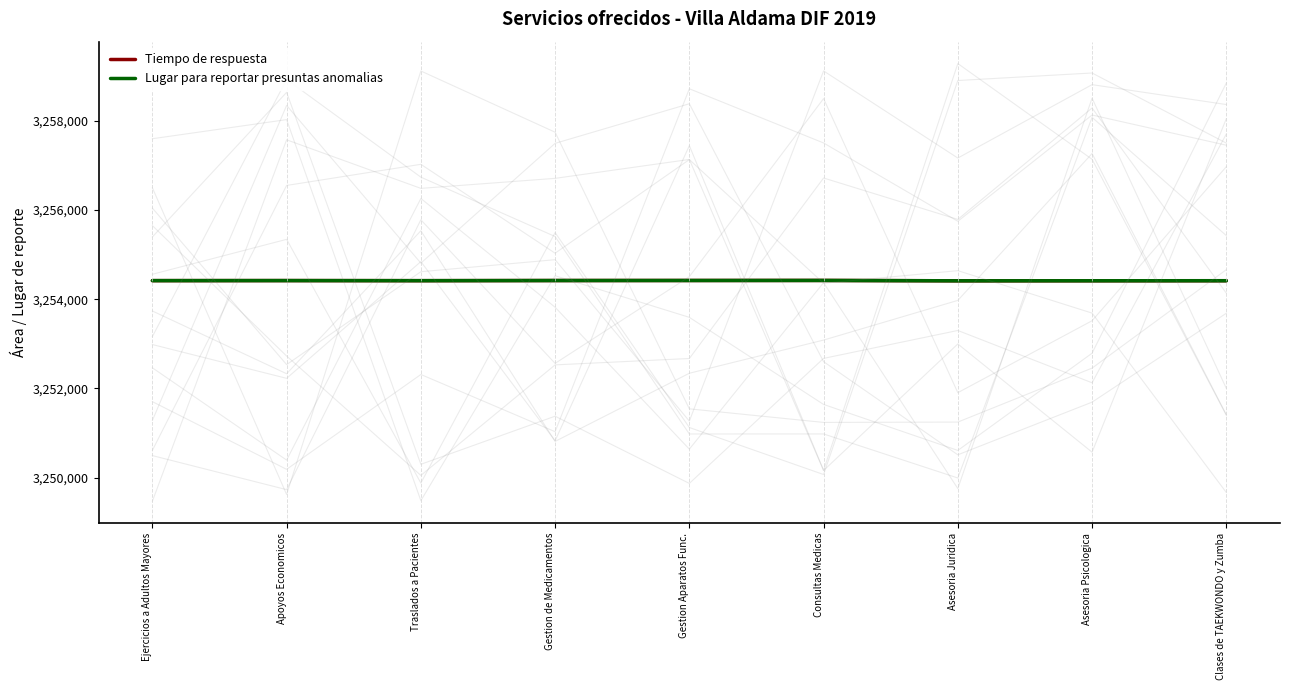

What is the maximum value shown in the chart?

3254421